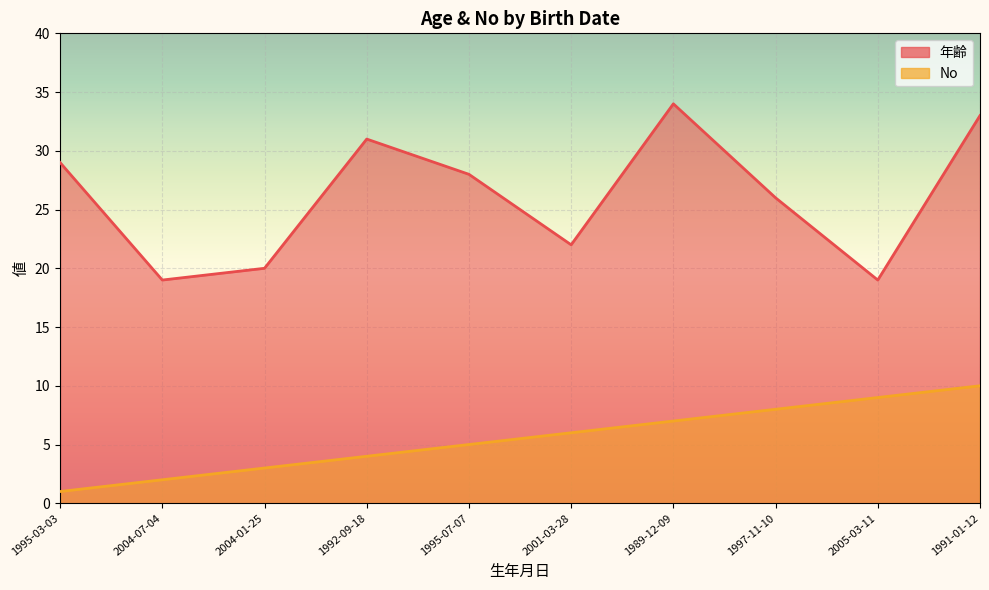

What is the label of the 3rd point from the right?

1997-11-10